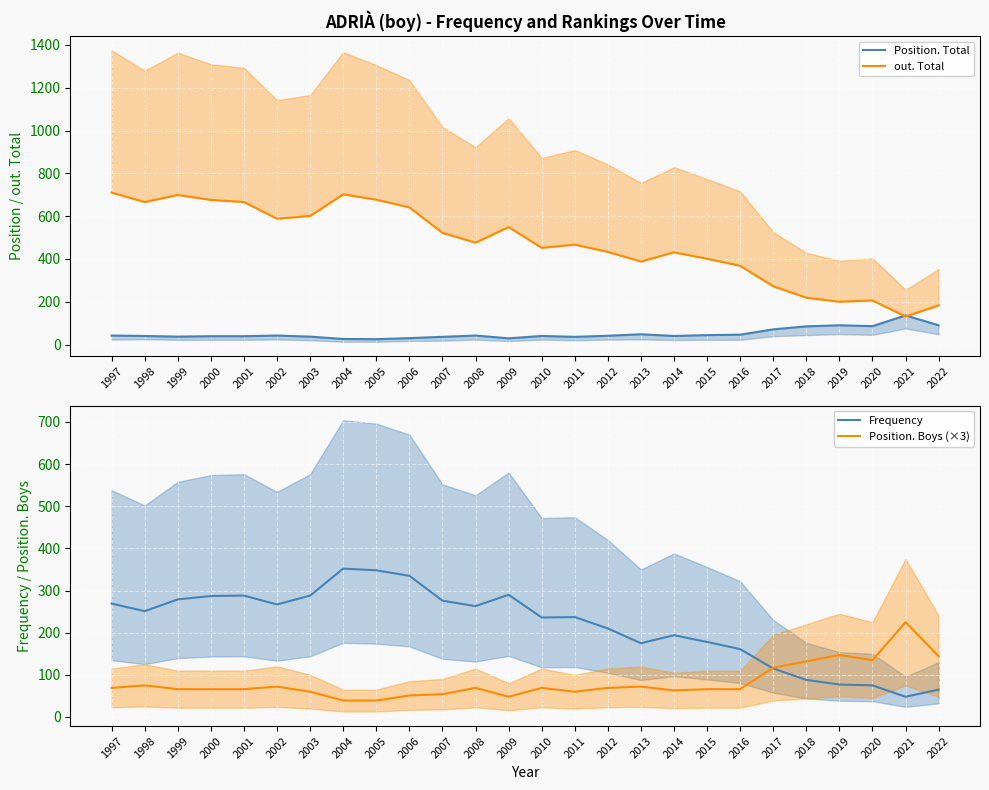

What is the minimum value for Position. Boys (×3)?

39